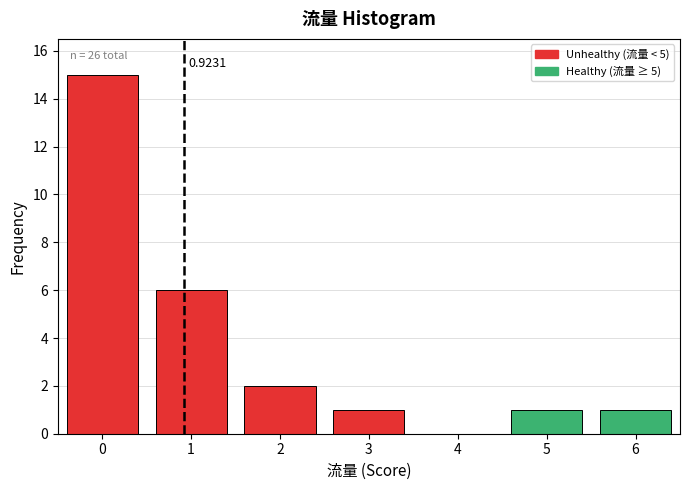

Over which range of the x-axis is the bar tallest?

-0.5 to 0.5